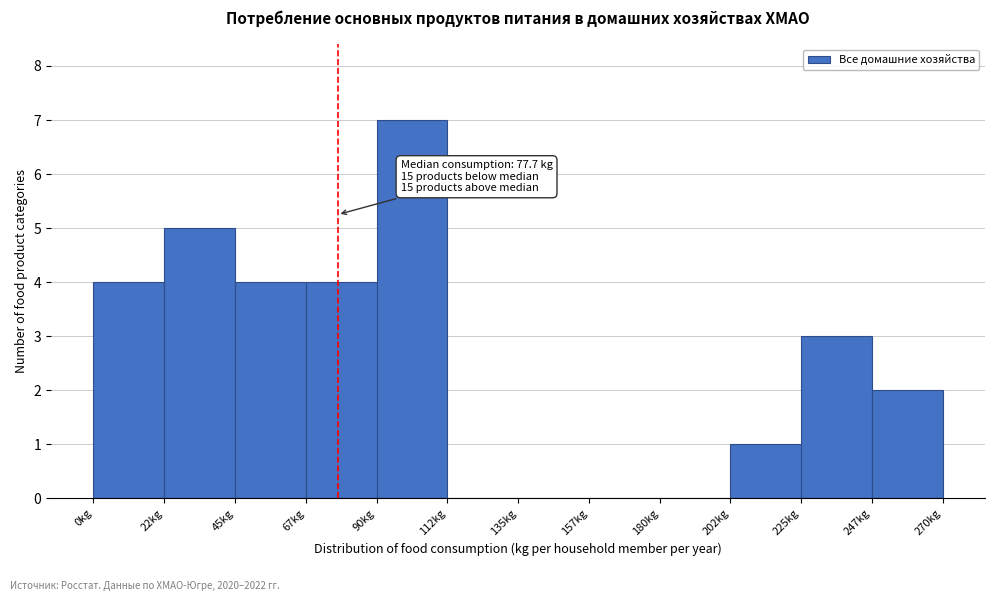

Which range on the x-axis has the tallest bar?

90.0 to 112.5